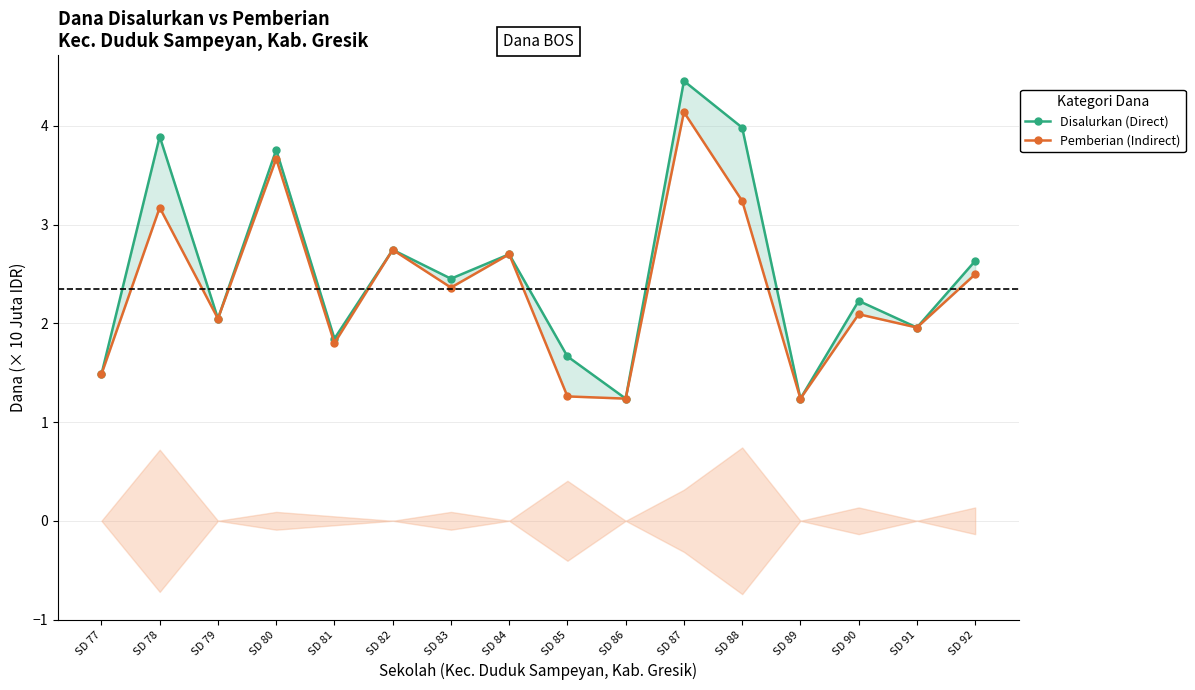

True or false: Disalurkan (Direct) and Pemberian (Indirect) cross at least once.

False